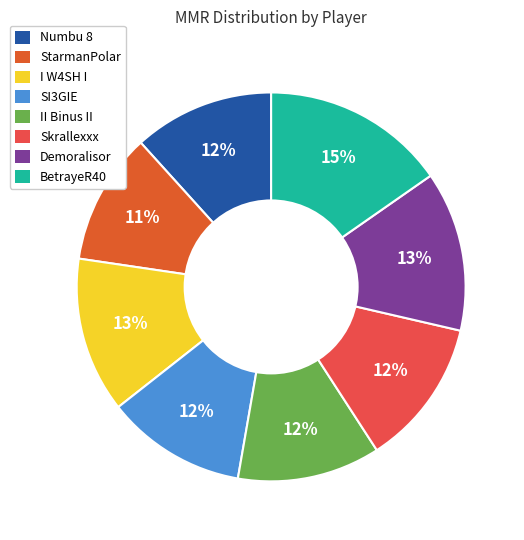

Is the sum of Numbu 8 and BetrayeR40 greater than half?

No